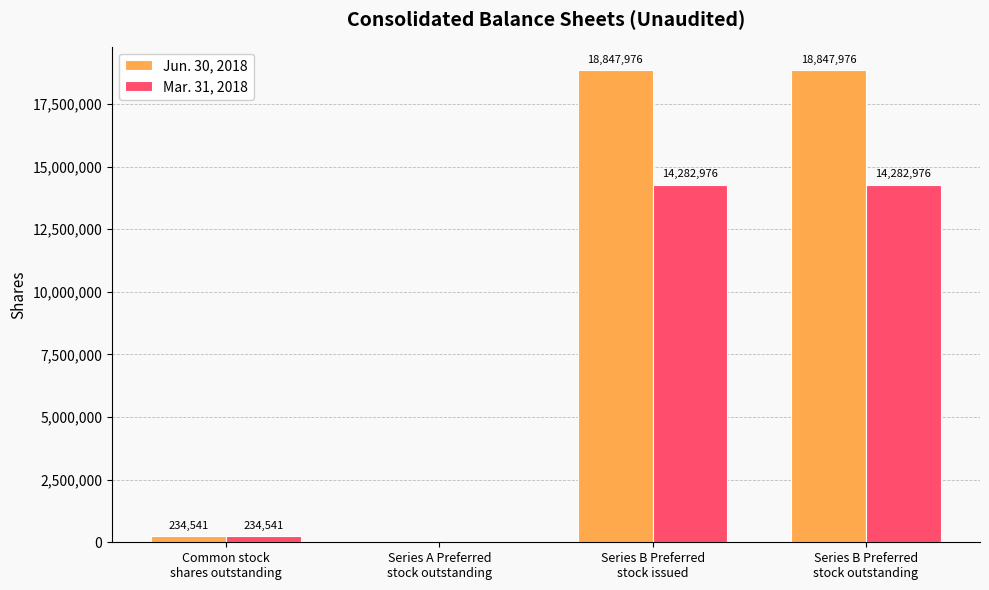

How many groups of bars are there?

4